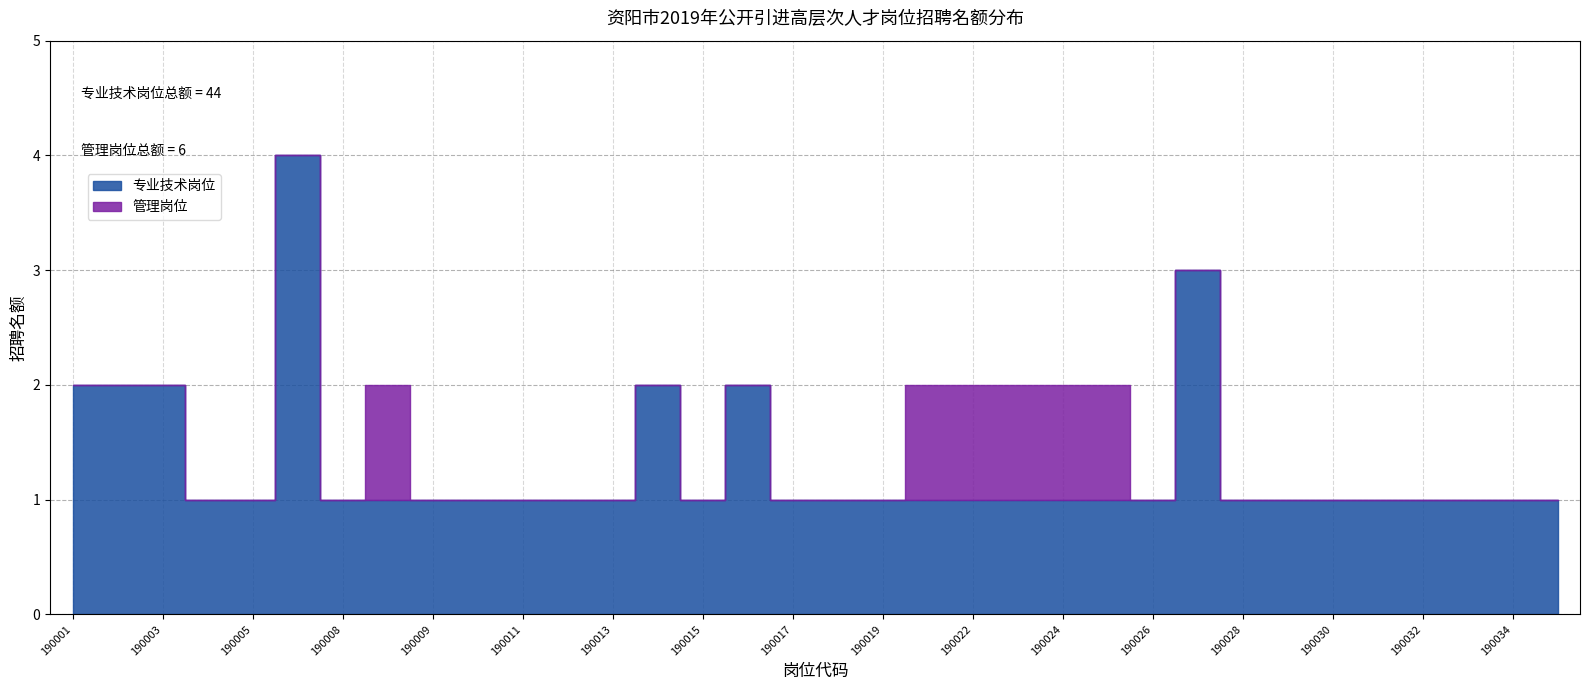

What is the sum of all 专业技术岗位 values?

44